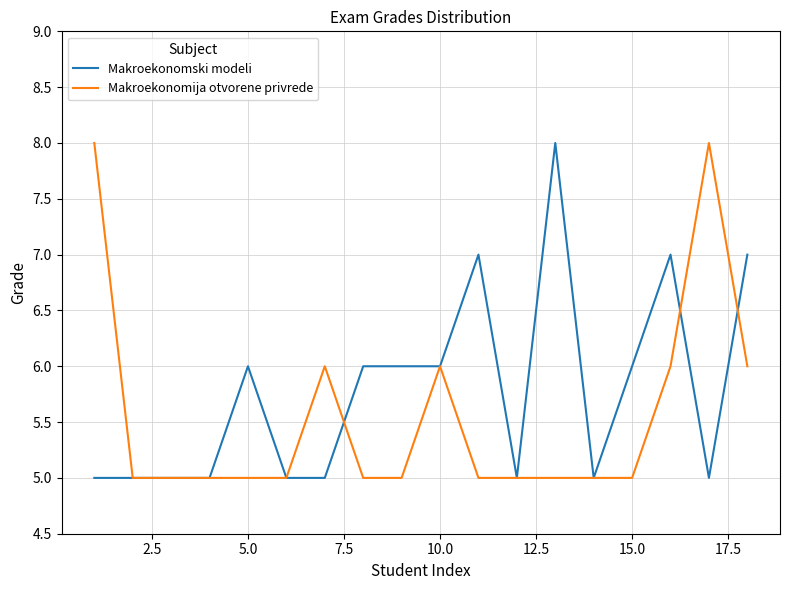

What is the greatest value displayed?

8